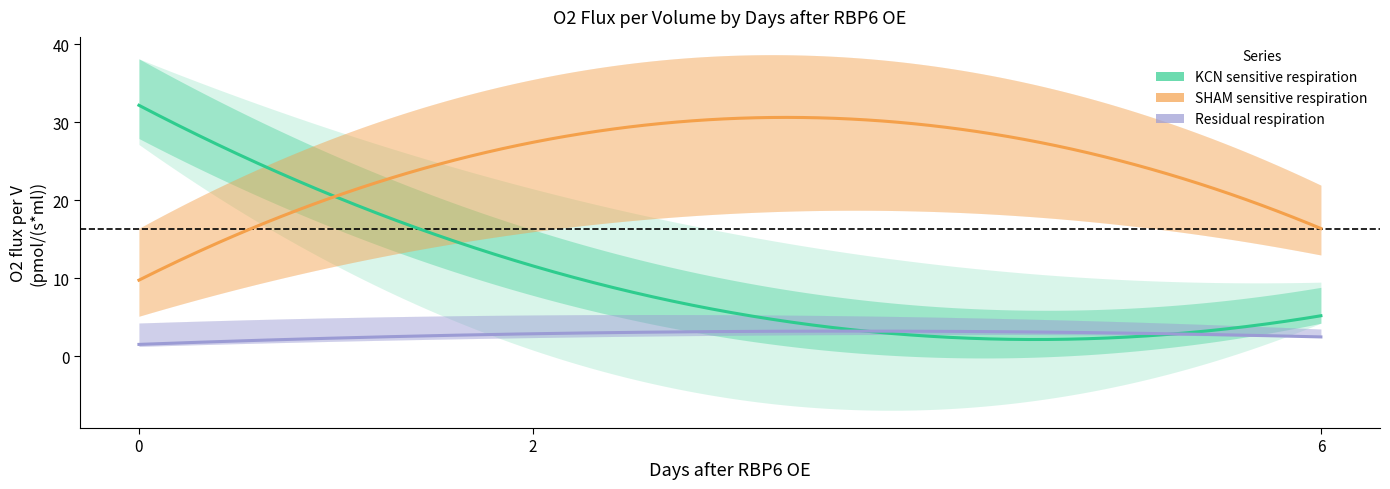

What is the difference between the maximum and minimum values in the KCN sensitive respiration series?

27.0